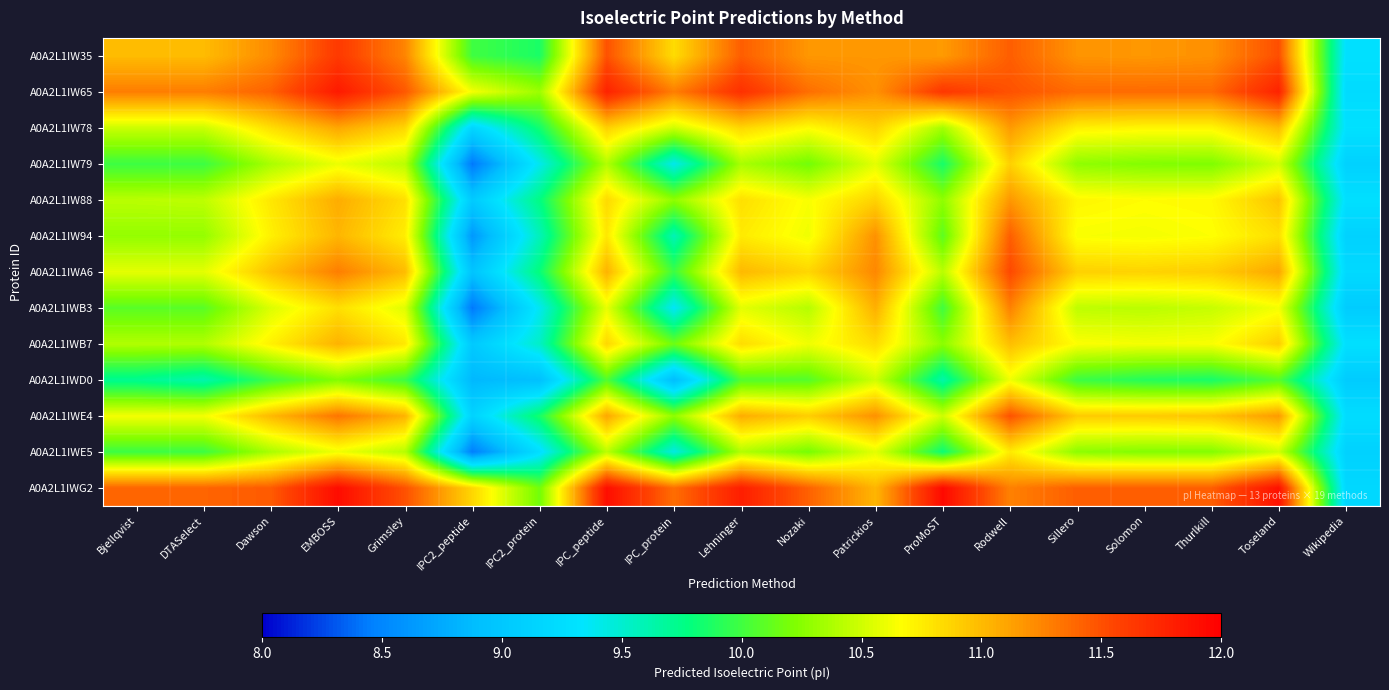

What is the total value across all series at Lehninger?

141.6